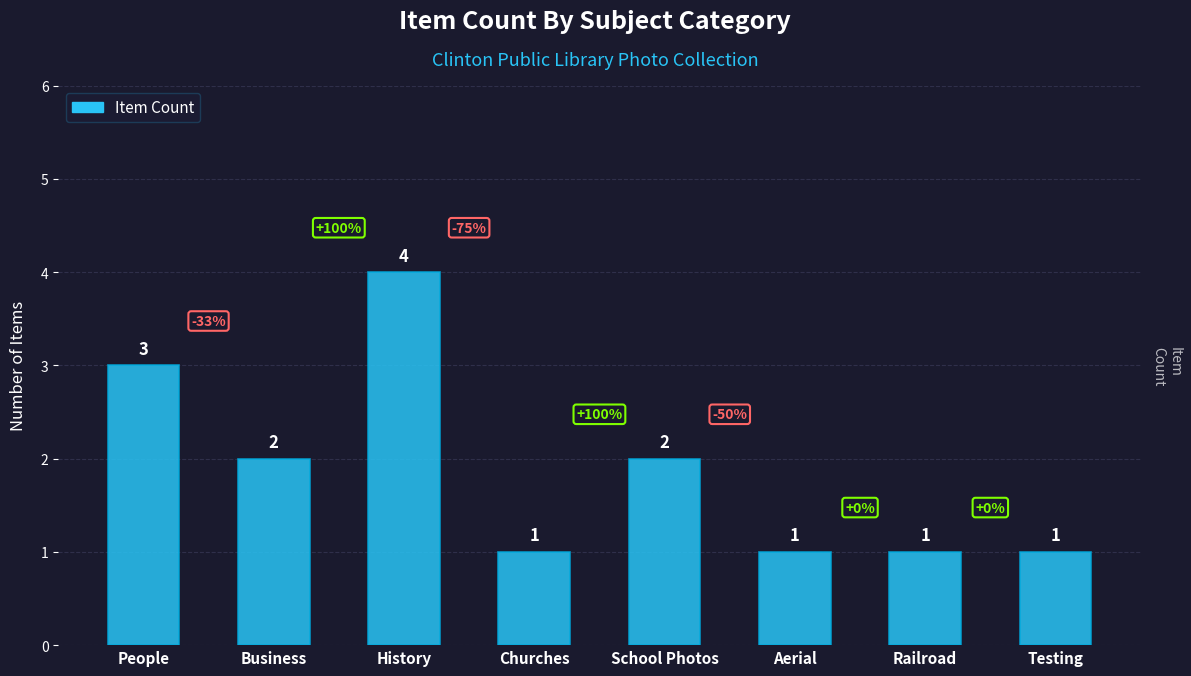

Reading left to right, extract all data points from this chart.

People=3	Business=2	History=4	Churches=1	School Photos=2	Aerial=1	Railroad=1	Testing=1